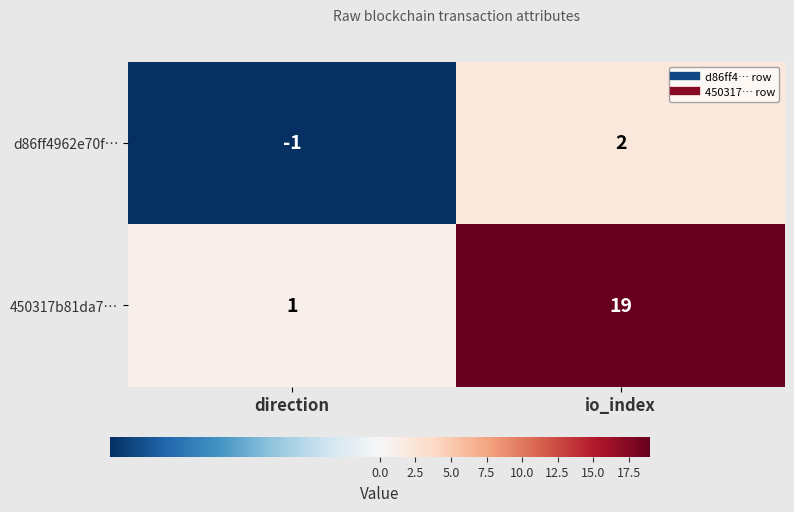

Reading left to right, what are all the values shown in this chart?

d86ff4962e70f…: direction=-1	io_index=2
450317b81da7…: direction=1	io_index=19